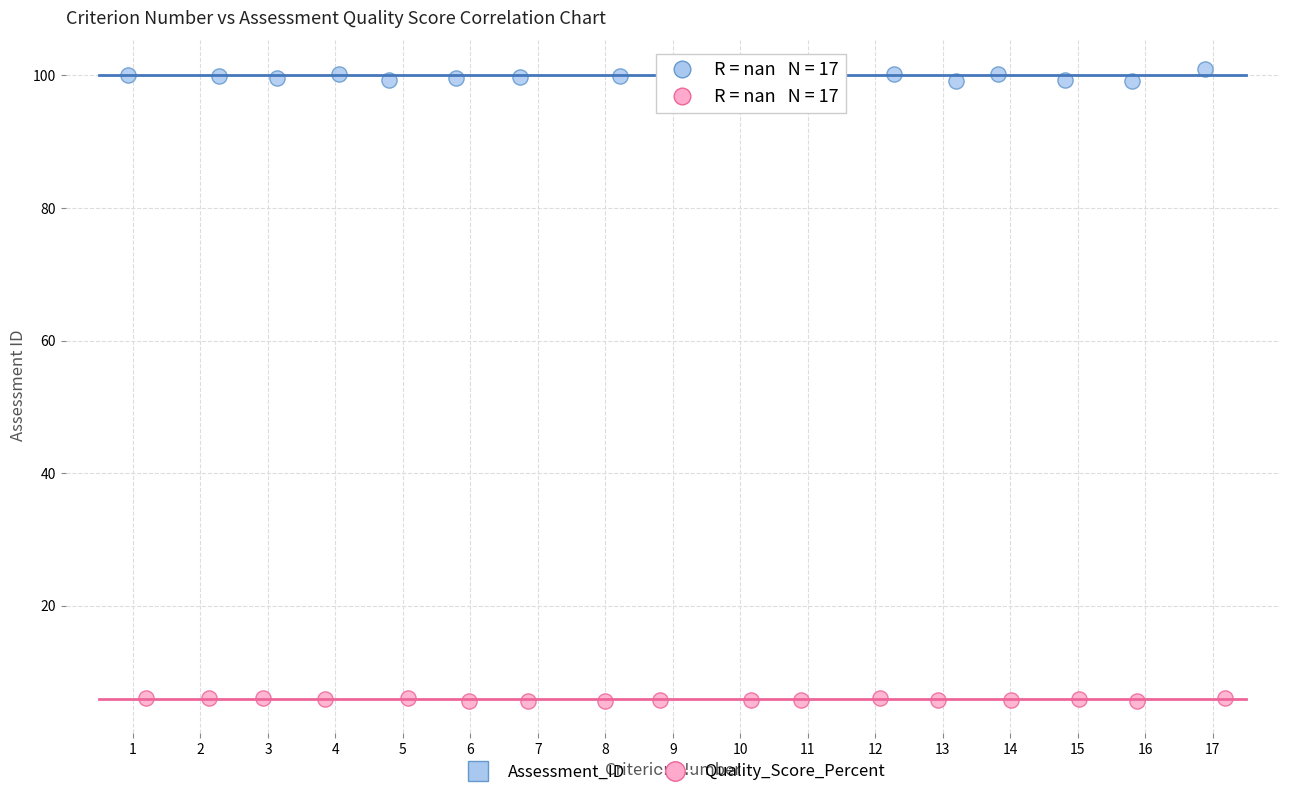

What are all the series names shown in the legend?

Assessment_ID, Quality_Score_Percent